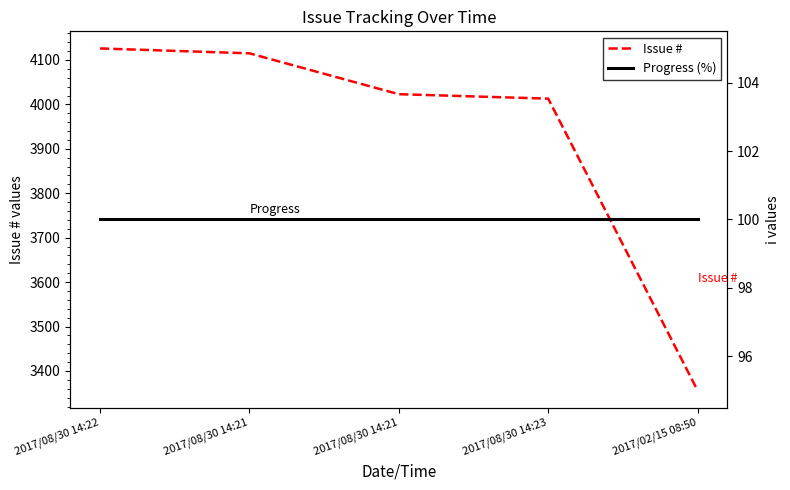

What is the total value across all series at 2017/02/15 08:50?

3456